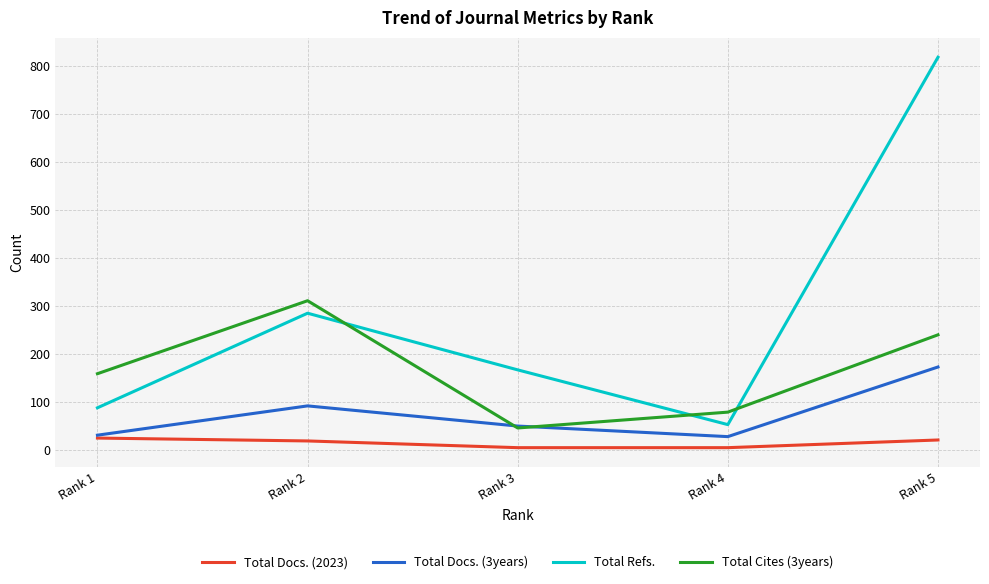

Where is the first local minimum for Total Refs.?

Rank 4